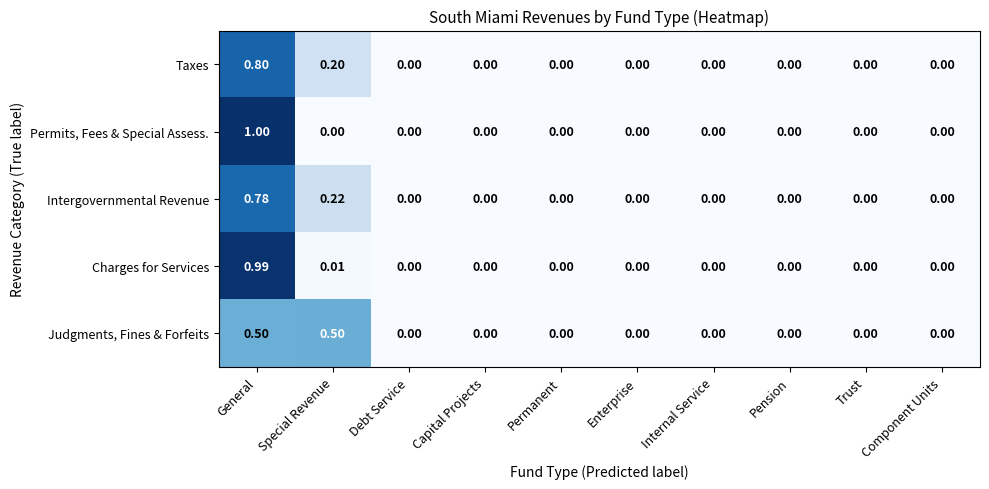

List the series in order of their peak value, highest first.

Permits, Fees & Special Assess., Charges for Services, Taxes, Intergovernmental Revenue, Judgments, Fines & Forfeits